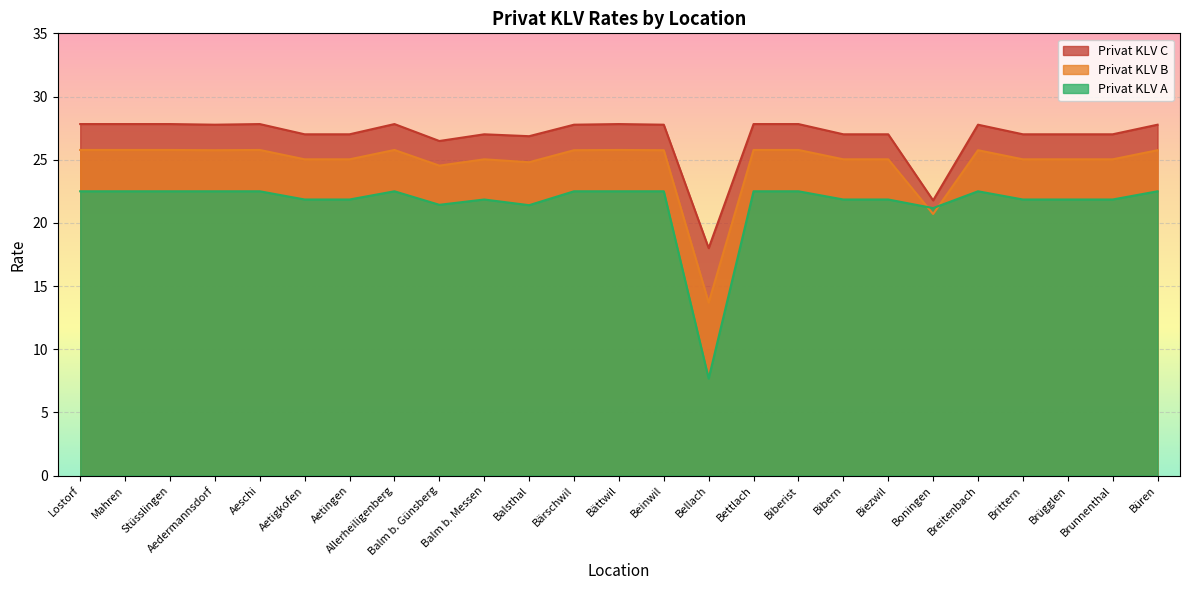

What are all the series names shown in the legend?

Privat KLV C, Privat KLV B, Privat KLV A